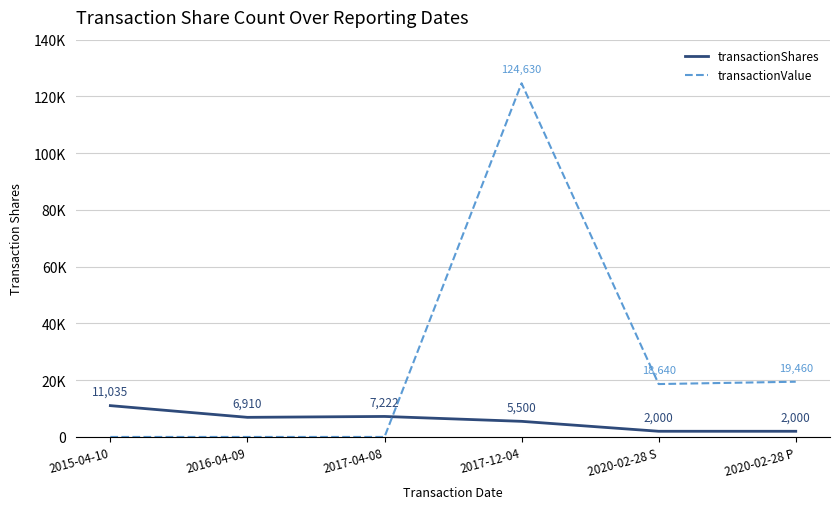

What is the total value across all series at 2020-02-28 P?

21460